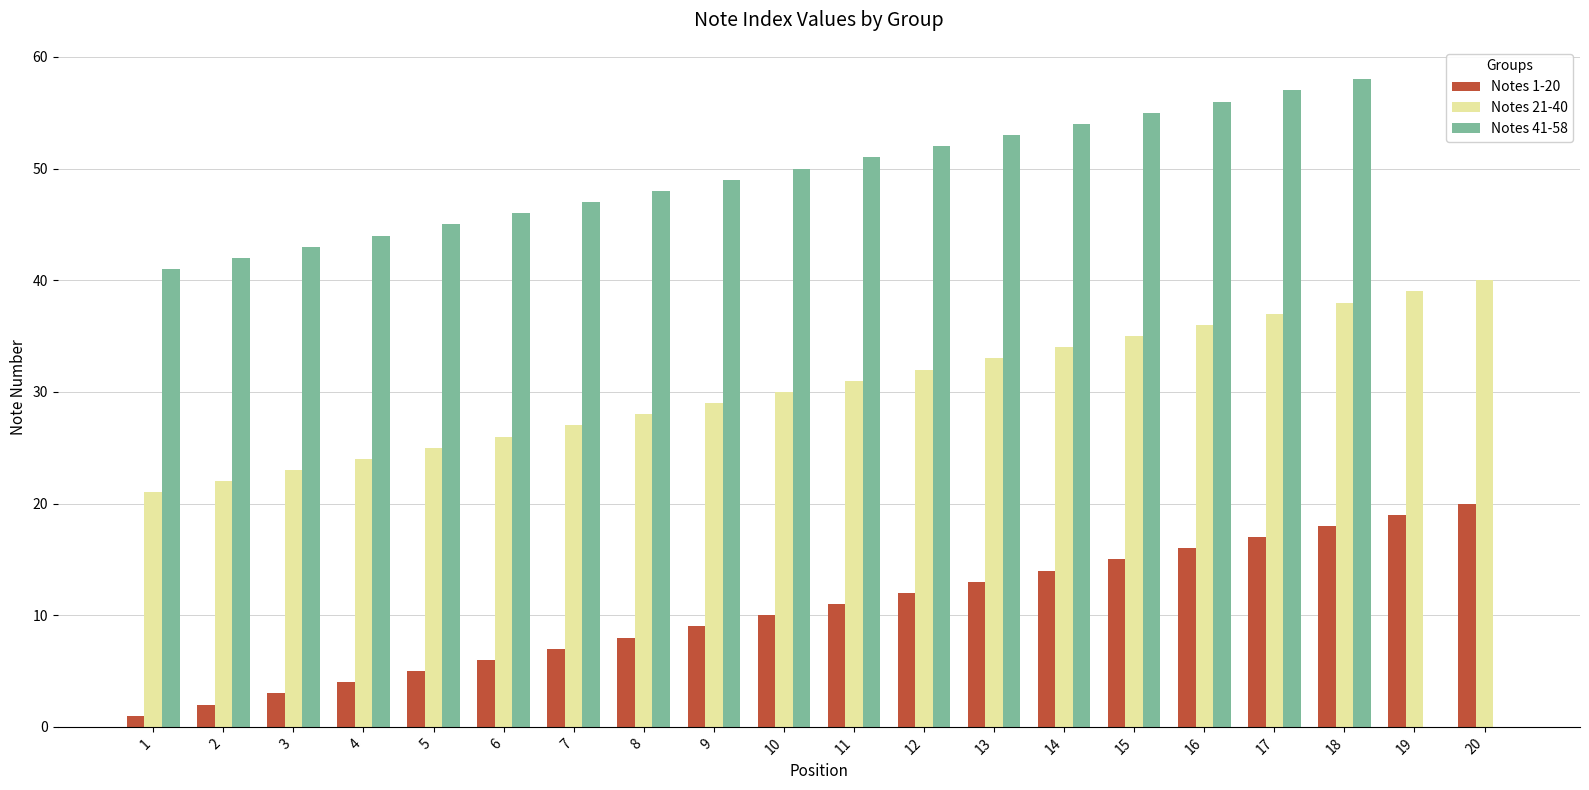

How many series are shown in this chart?

3